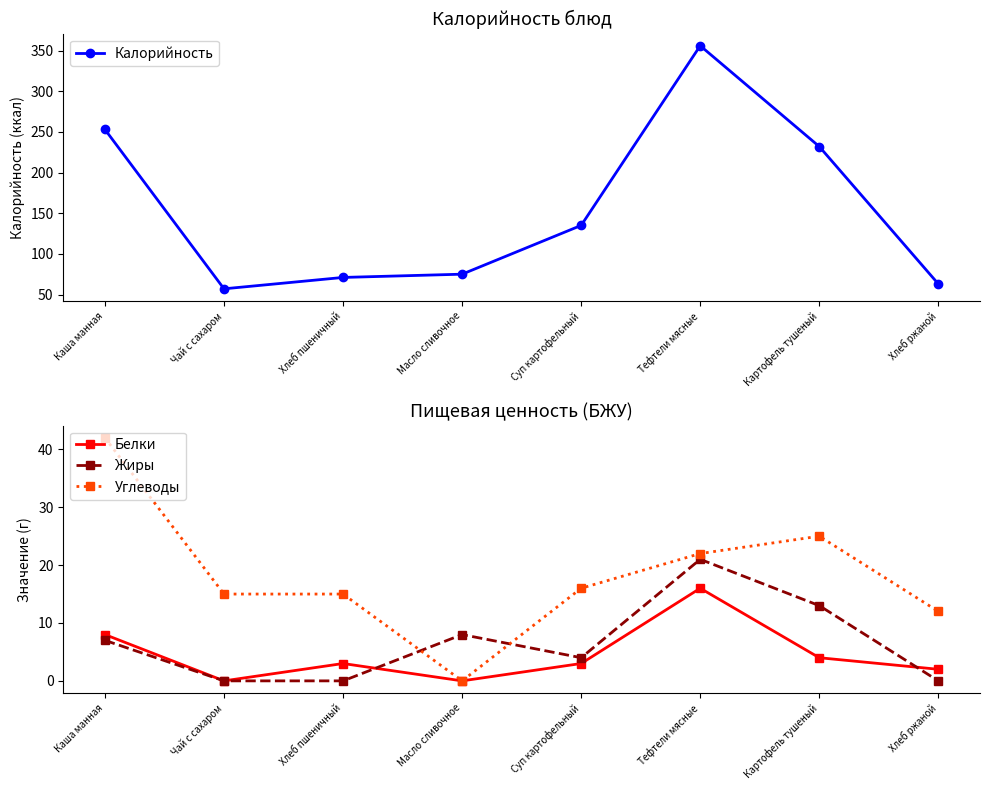

At Масло сливочное, list the series in order from smallest to largest.

Белки, Углеводы, Жиры, Калорийность